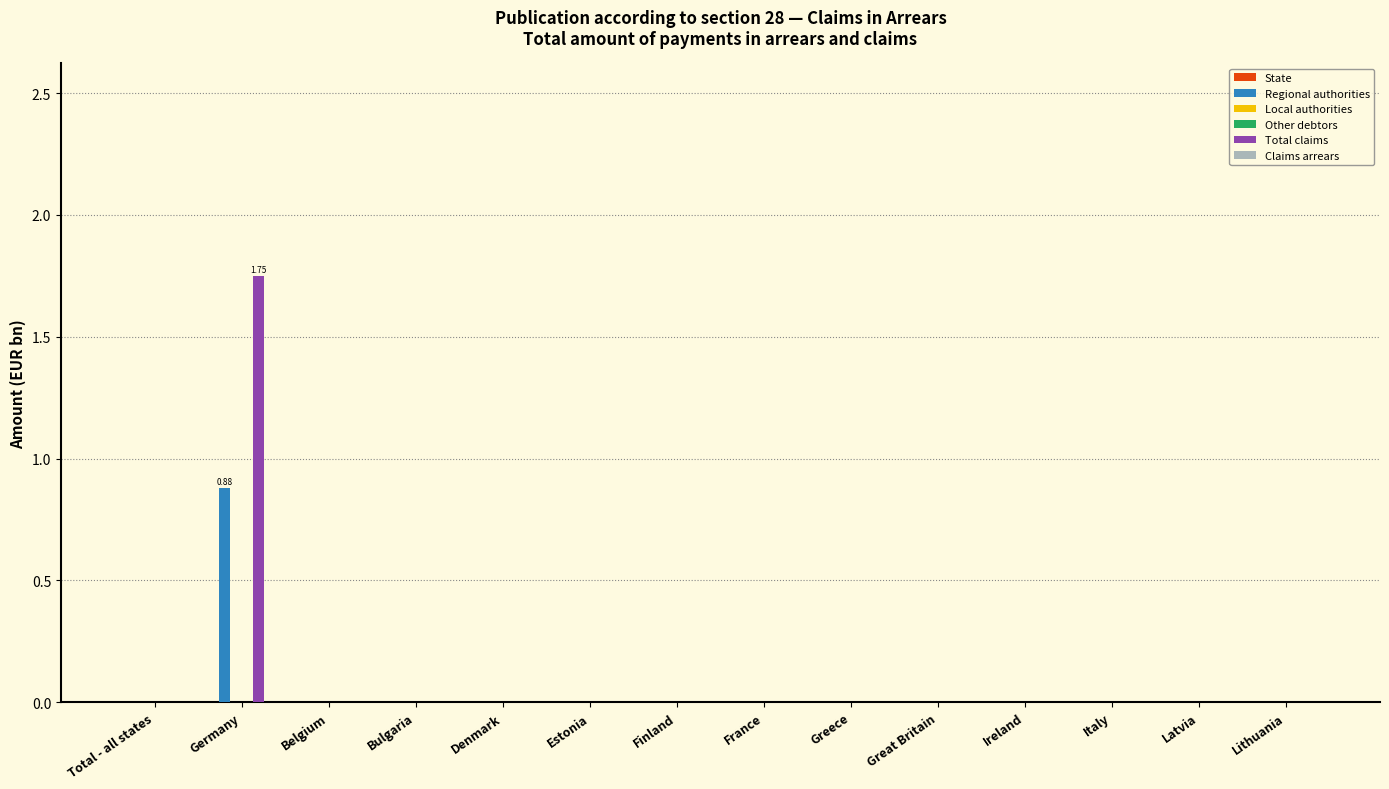

Reading right to left, what are all the values shown in this chart?

State: 0.0	0.0	0.0	0.0	0.0	0.0	0.0	0.0	0.0	0.0	0.0	0.0	0.0	0.0
Regional authorities: 0.0	0.0	0.0	0.0	0.0	0.0	0.0	0.0	0.0	0.0	0.0	0.0	0.9	0.0
Local authorities: 0.0	0.0	0.0	0.0	0.0	0.0	0.0	0.0	0.0	0.0	0.0	0.0	0.0	0.0
Other debtors: 0.0	0.0	0.0	0.0	0.0	0.0	0.0	0.0	0.0	0.0	0.0	0.0	0.0	0.0
Total claims: 0.0	0.0	0.0	0.0	0.0	0.0	0.0	0.0	0.0	0.0	0.0	0.0	1.7	0.0
Claims arrears: 0.0	0.0	0.0	0.0	0.0	0.0	0.0	0.0	0.0	0.0	0.0	0.0	0.0	0.0